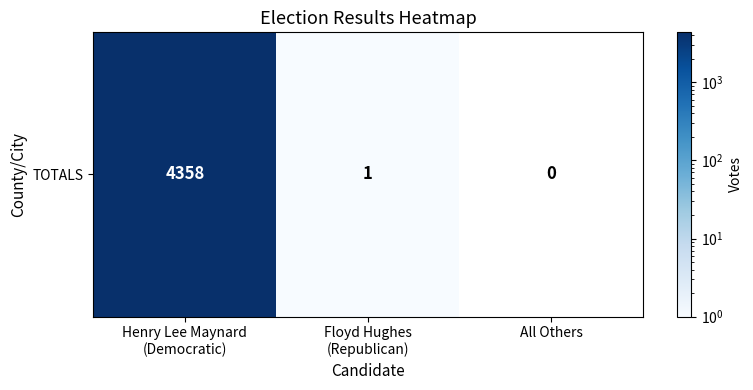

What is the greatest value displayed?

4358